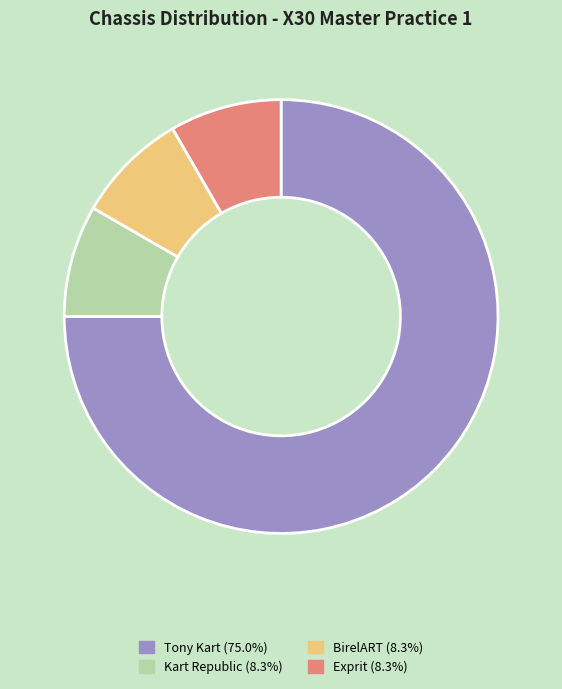

Do Kart Republic (8.3%) and Exprit (8.3%) together represent more than half of the pie?

No